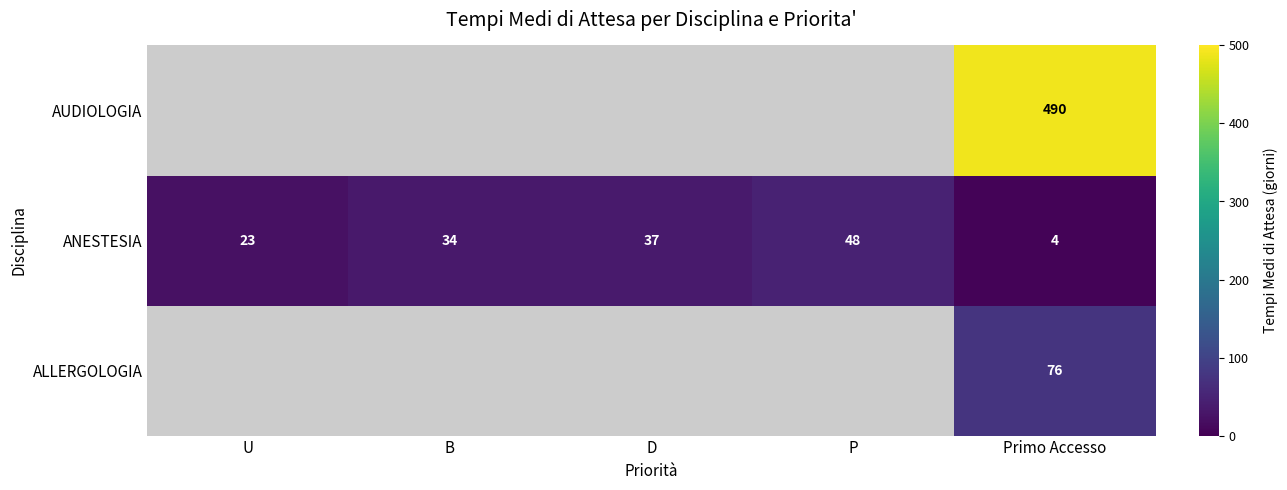

What is the total value across all series at Primo Accesso?

570